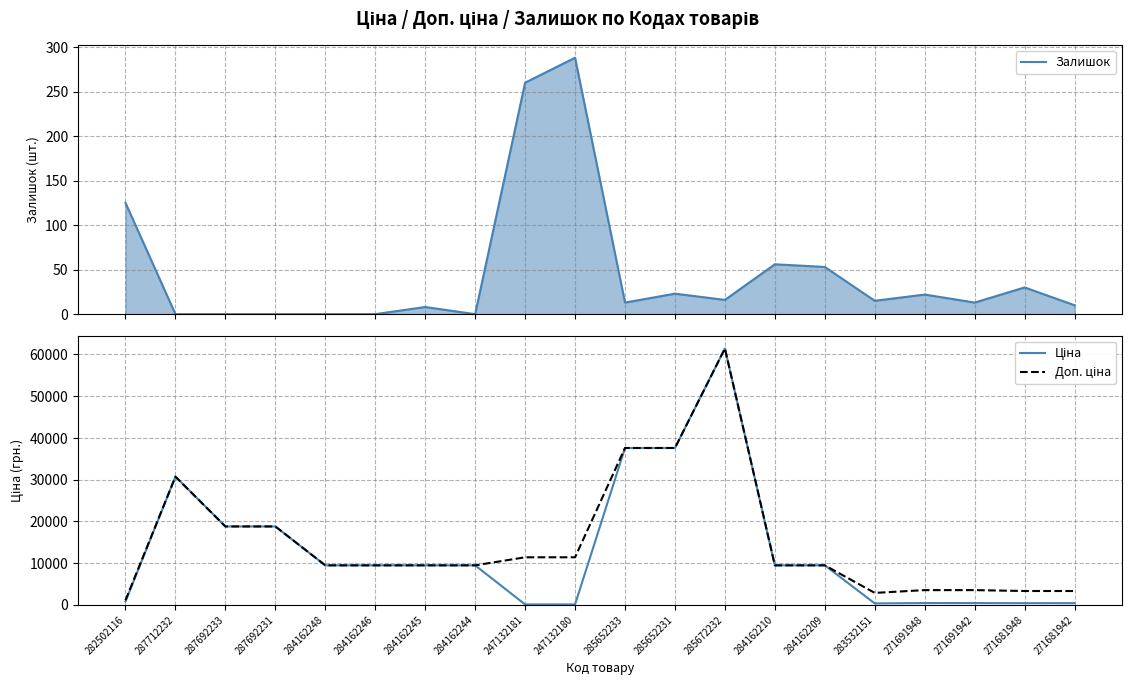

How many distinct data groups are displayed?

3